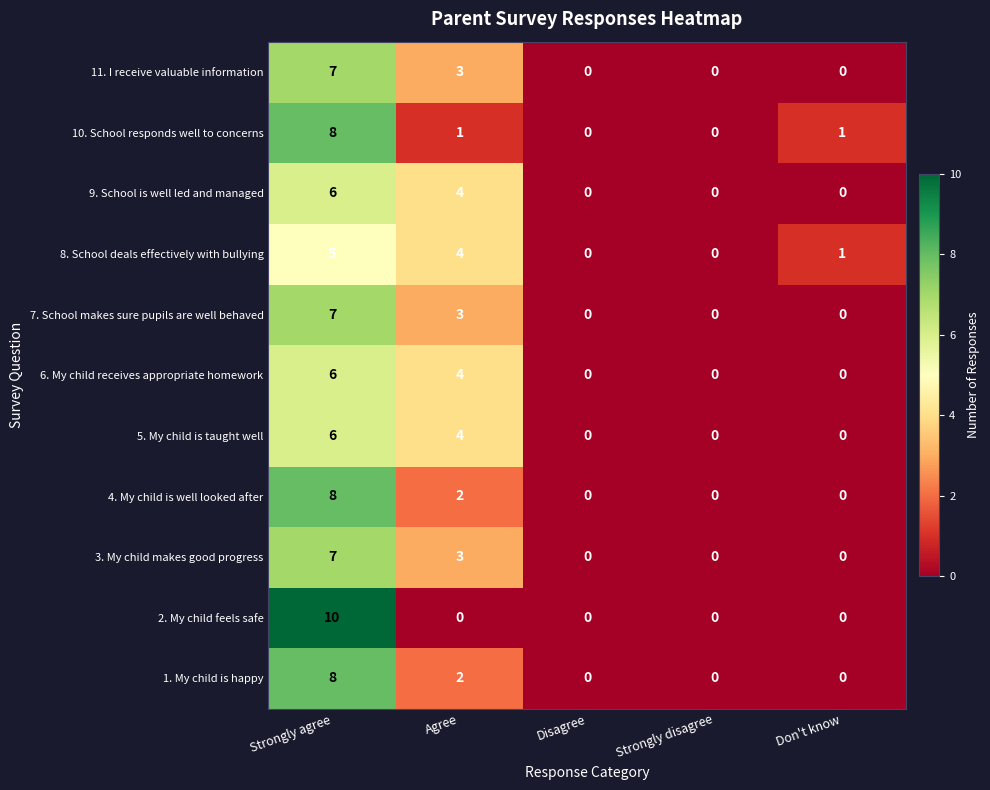

The 3. My child makes good progress series shows 4 at Disagree. True or false?

False